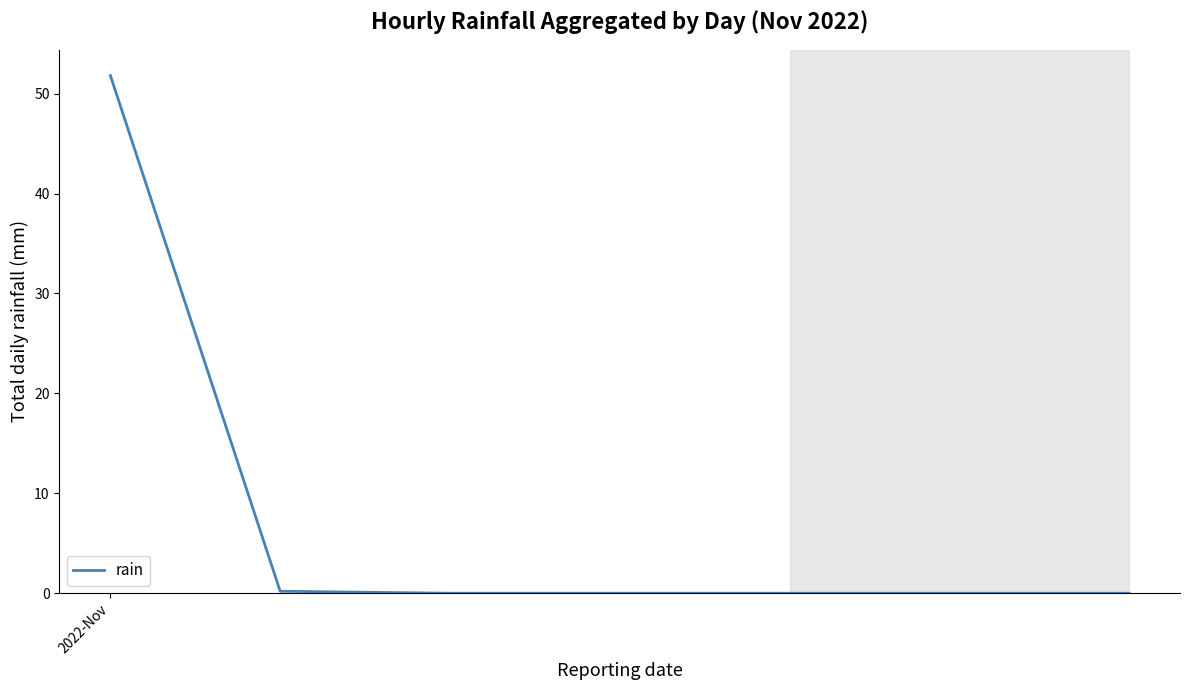

What is the difference between the maximum and second lowest values?

51.8